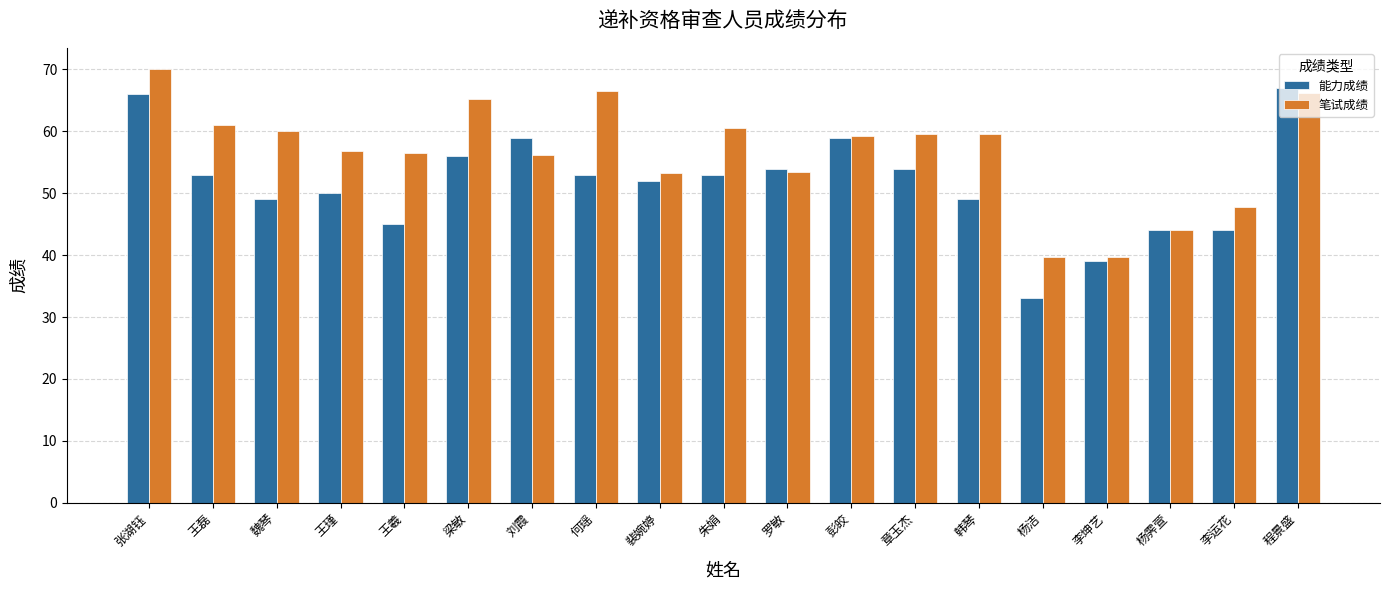

Which series changed the most between 何瑶 and 裴婉婷?

笔试成绩